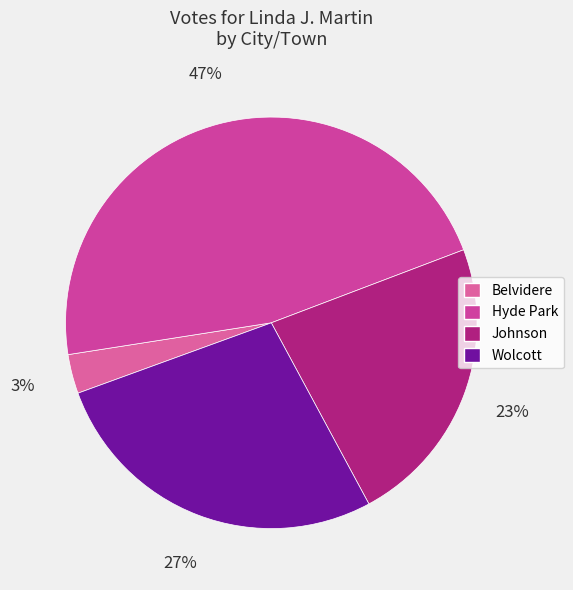

To the nearest percent, what portion does Johnson represent?

23%